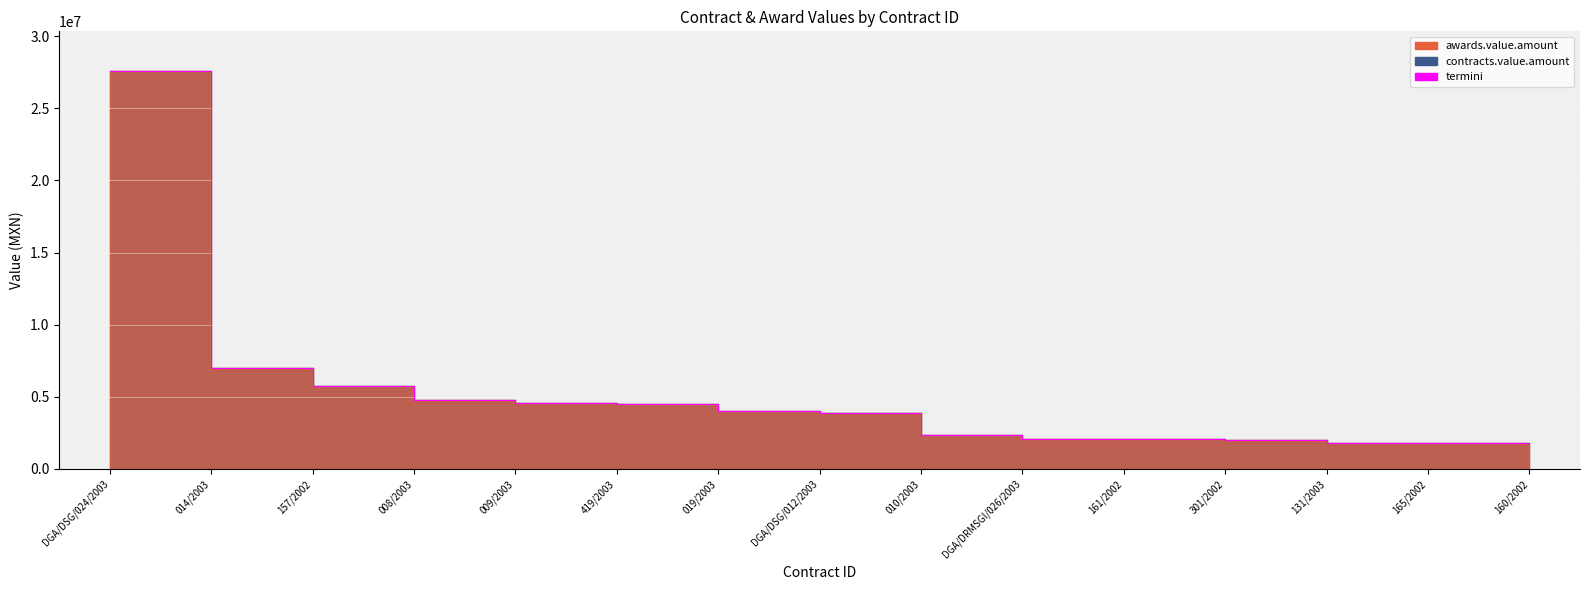

True or false: the data shows 965365.8 at 131/2003.

False